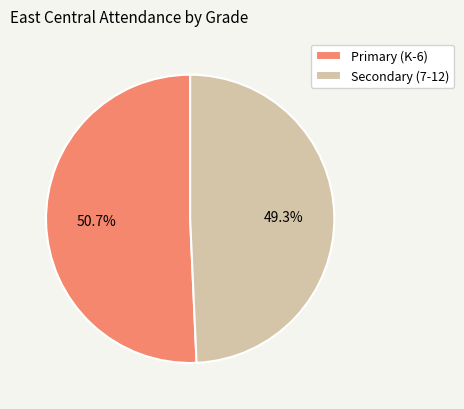

To the nearest percent, what is the average slice percentage?

50%